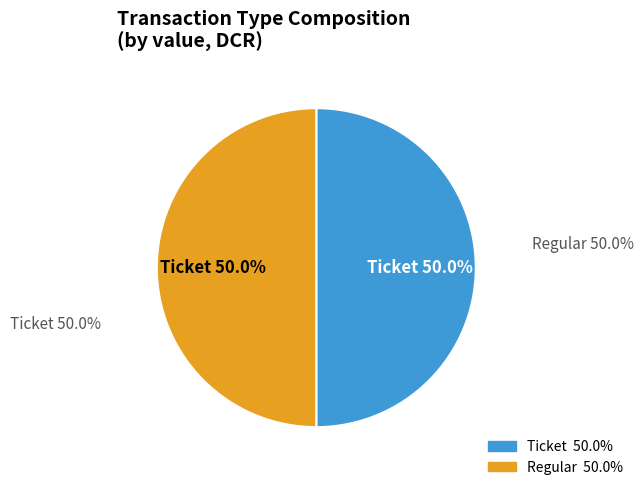

Do Ticket and Regular together represent more than half of the pie?

Yes